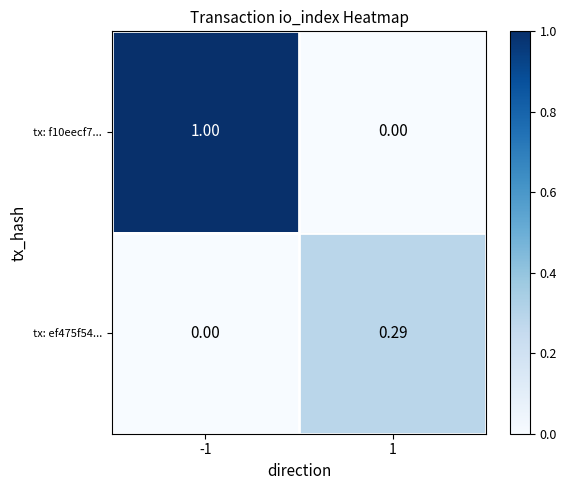

Is the value of tx: f10eecf7... at -1 greater than the value of tx: ef475f54... at -1?

Yes